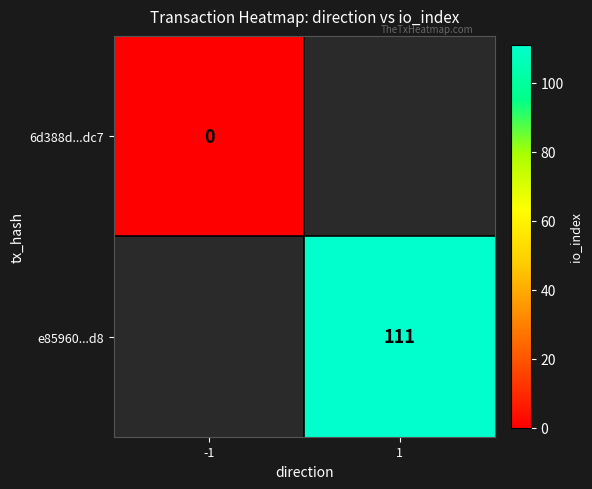

True or false: e85960...d8 has a value of 111 at 1.

True